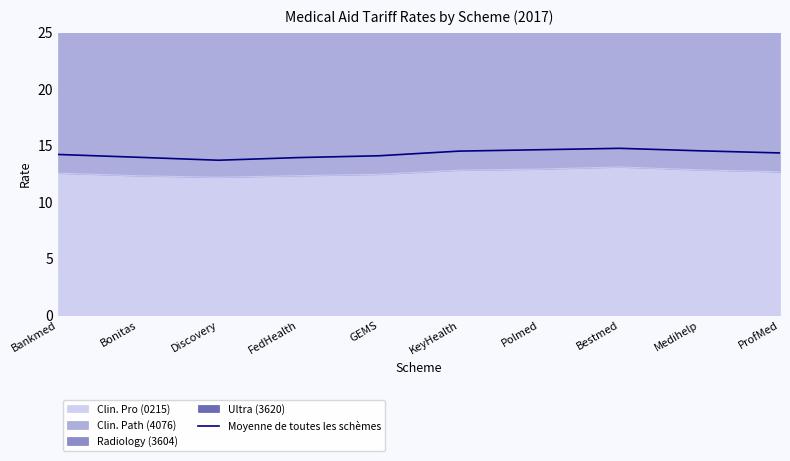

What is the change in value from Bankmed to Polmed?

+0.4